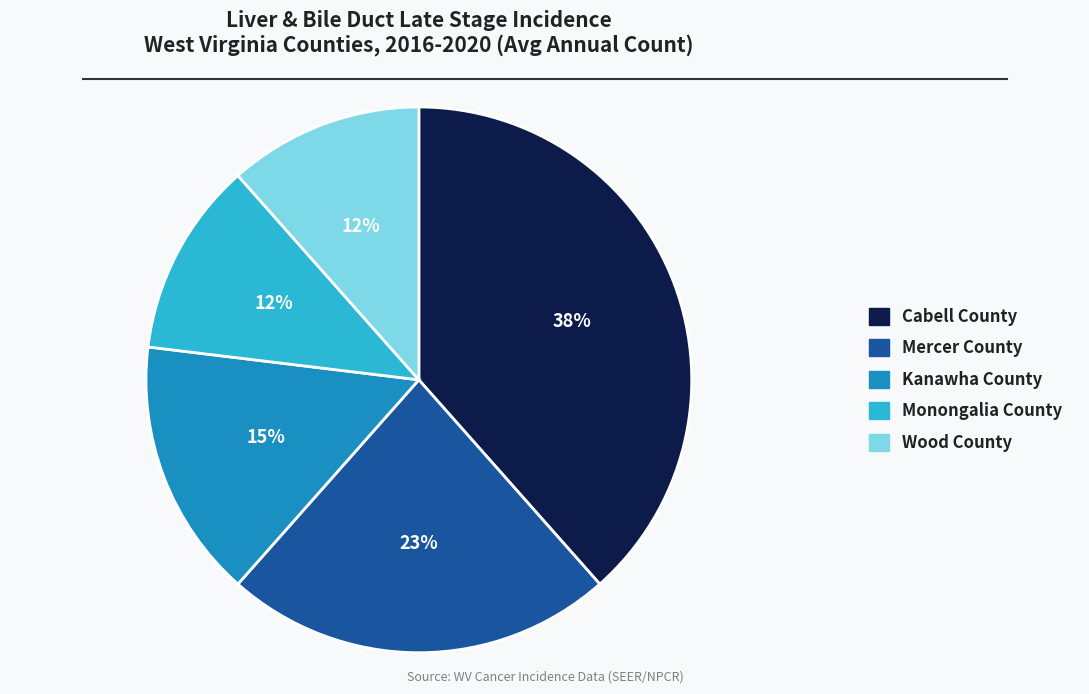

True or false: Kanawha County accounts for 15% of the total.

True